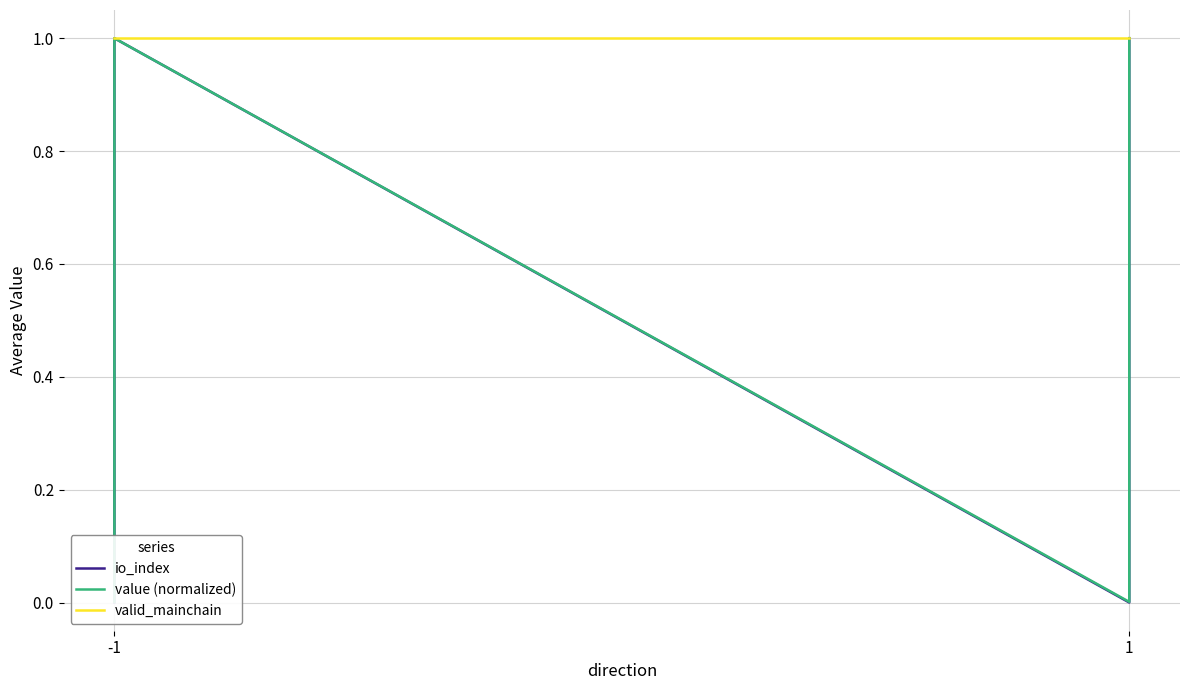

True or false: value (normalized) and io_index cross at least once.

False